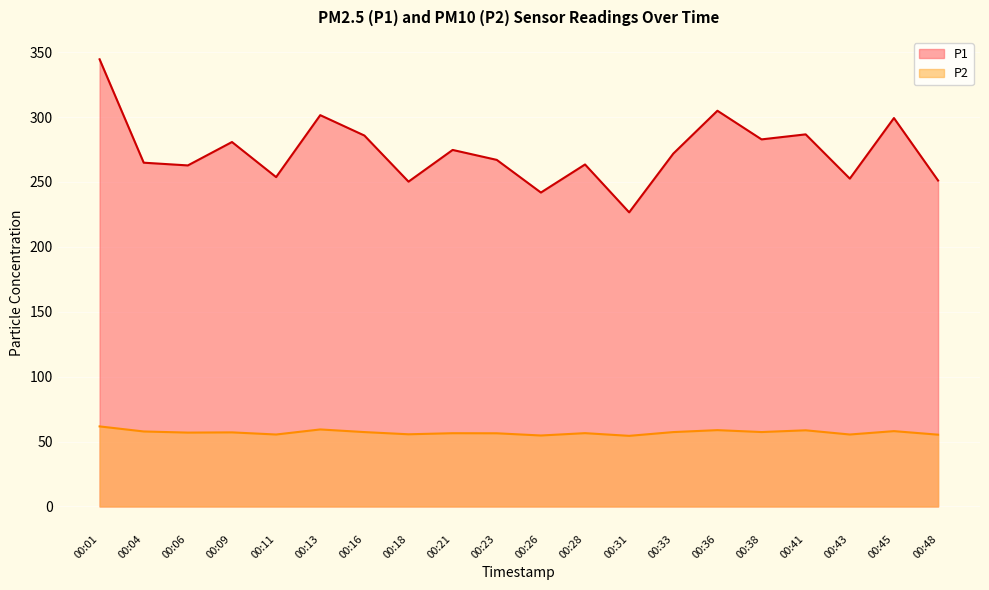

Where is the first local maximum for P2?

00:09